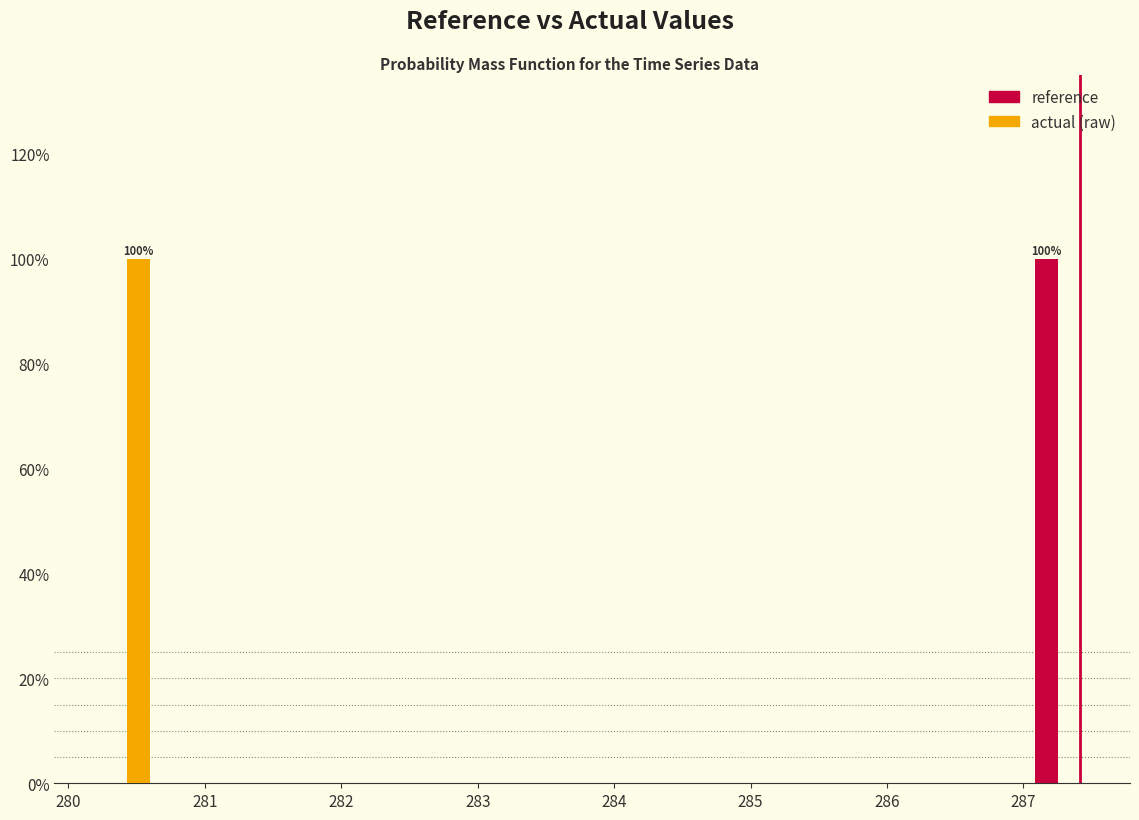

In the reference series, which range on the x-axis has the tallest bar?

287.0 to 287.5